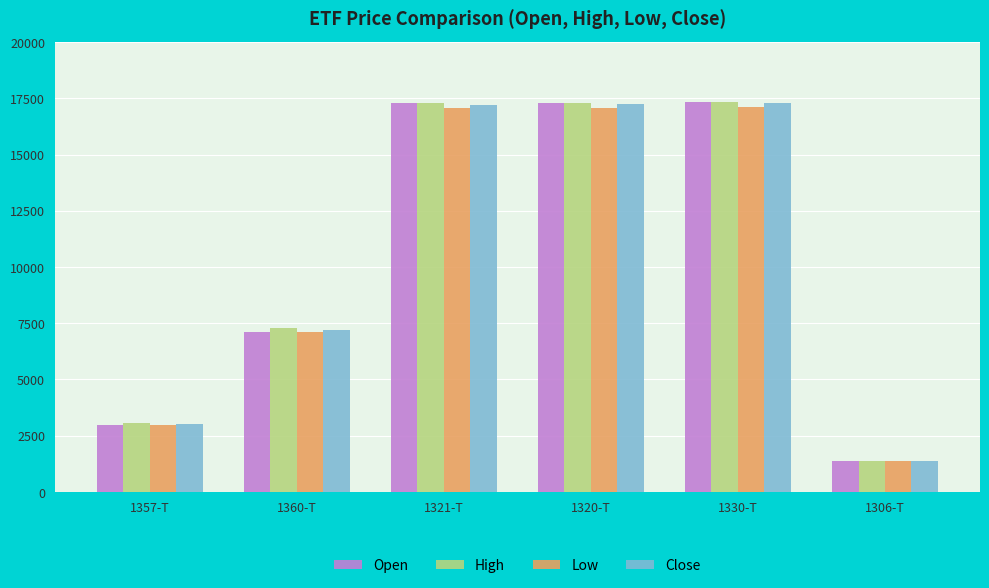

Is the value of Open at 1321-T greater than the value of High at 1357-T?

Yes